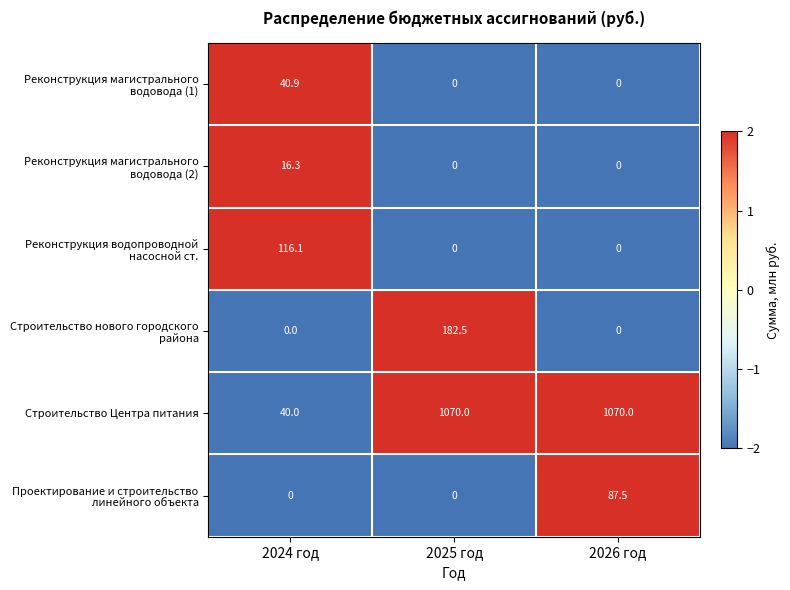

Which series has the largest total across all categories?

Строительство Центра питания